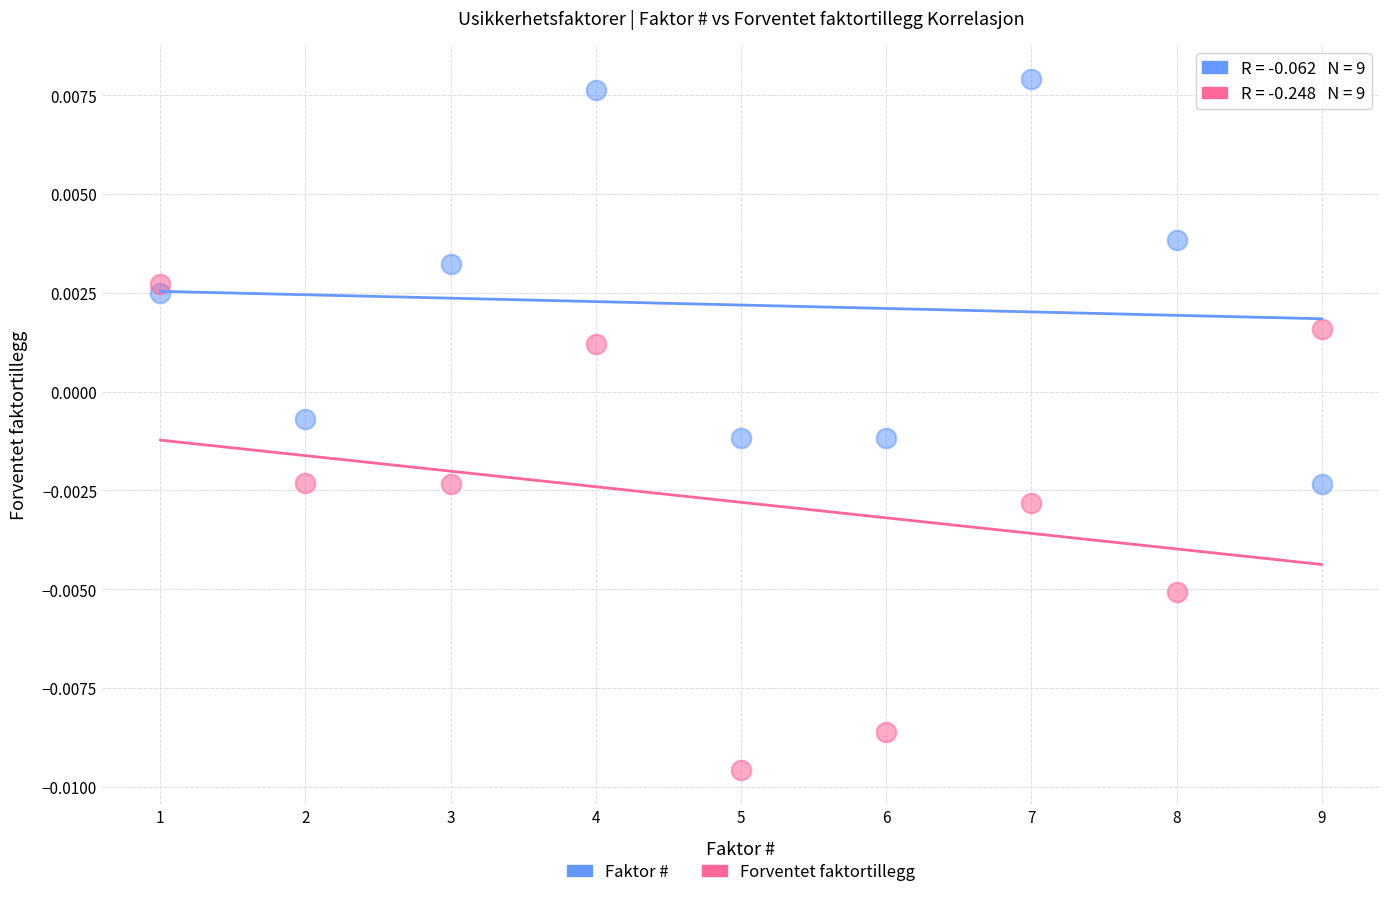

Across all data points, what is the range of X values (max minus min)?

8.0